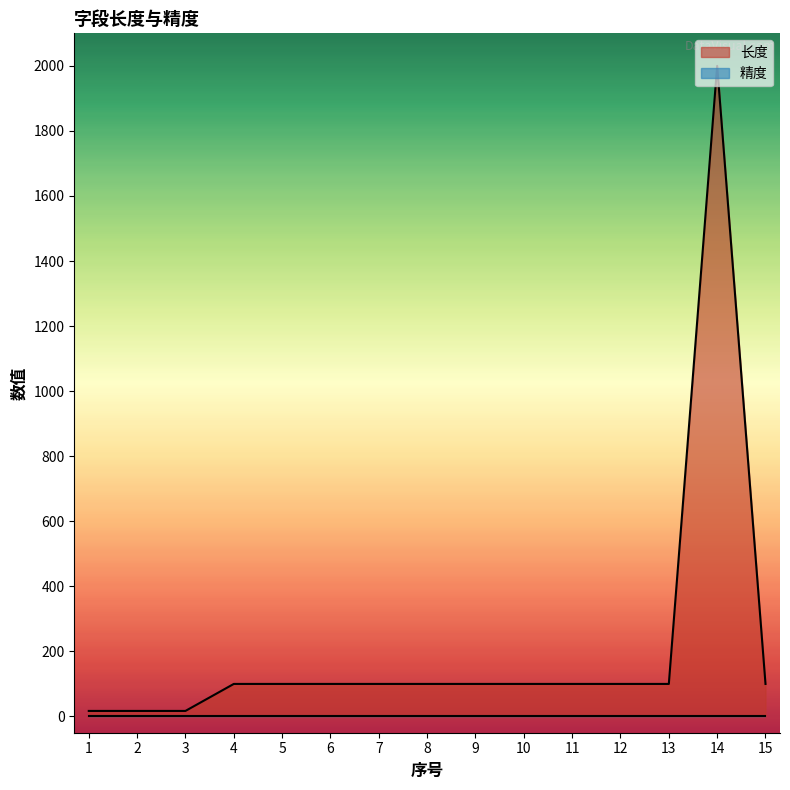

How many points are higher than both their immediate neighbors (excluding endpoints)?

1